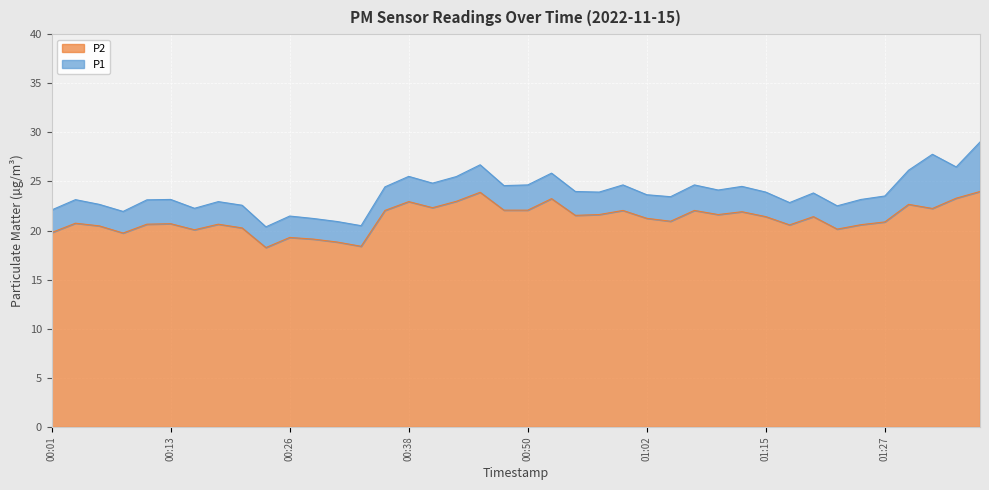

Where is the first local maximum for P2?

00:04